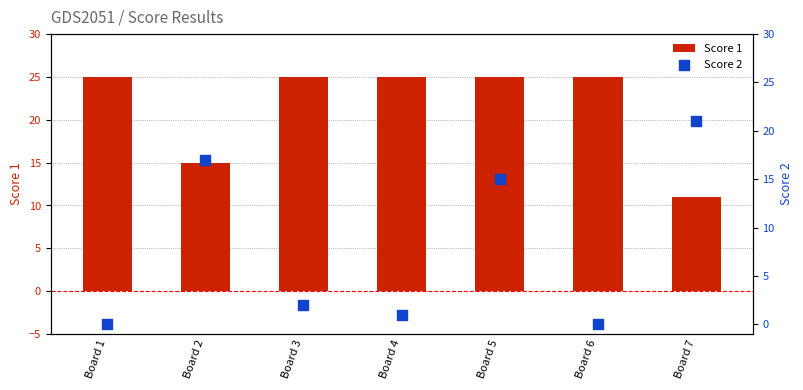

What is the total value across all series at Board 7?

32